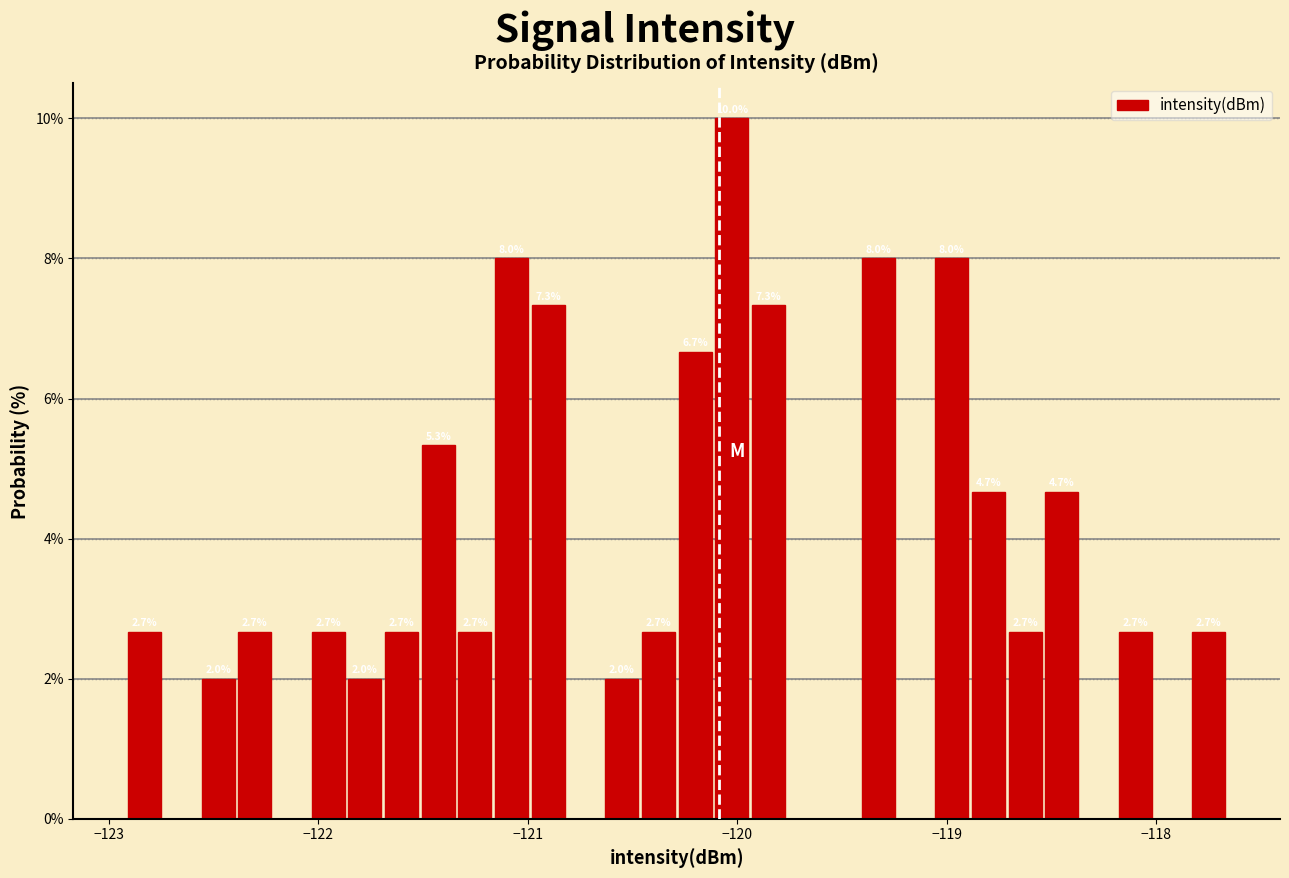

Around what value on the x-axis is the tallest bar? Give the approximate position of its centre, as read against the axis.

-120.0